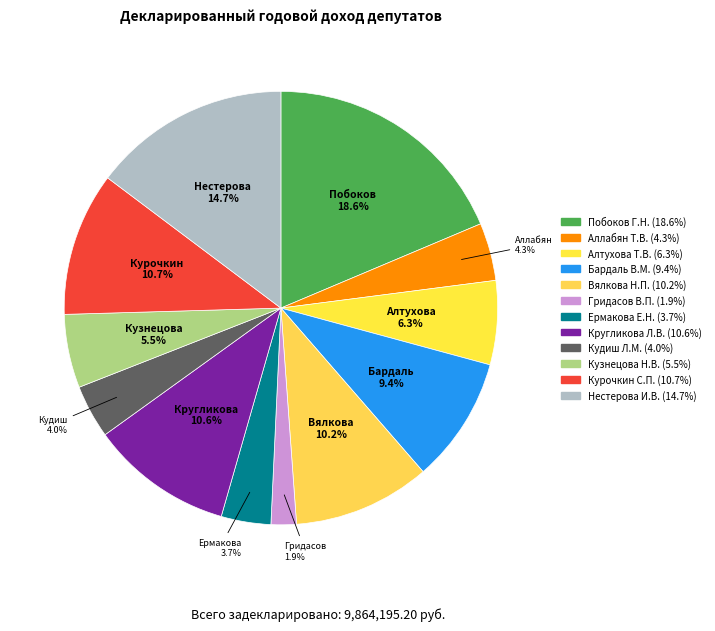

The Кругликова Л.В. slice represents 11% of the pie. True or false?

True